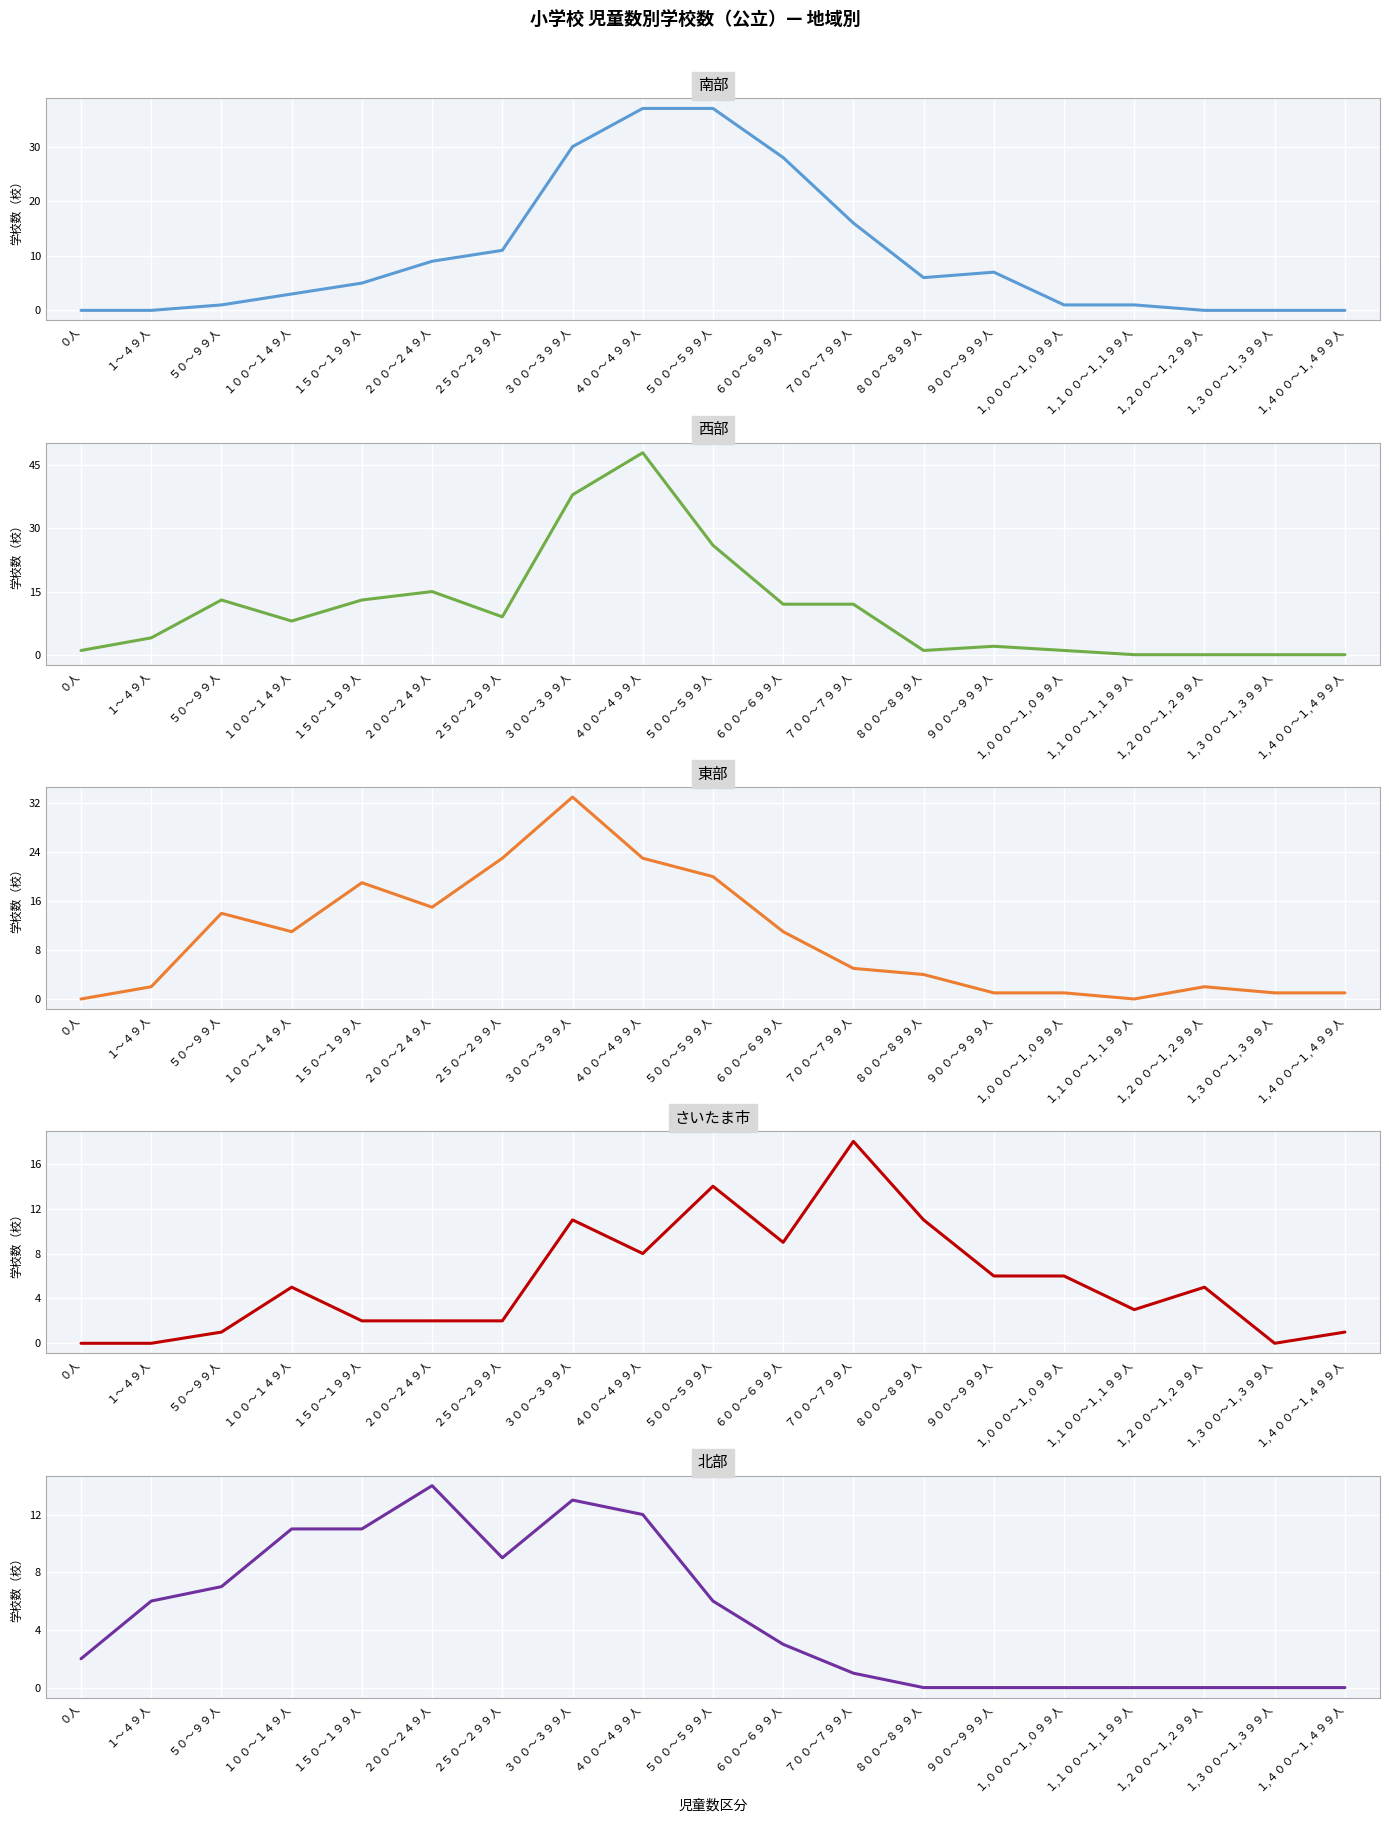

What is the difference between the maximum and minimum values in the 南部 series?

37